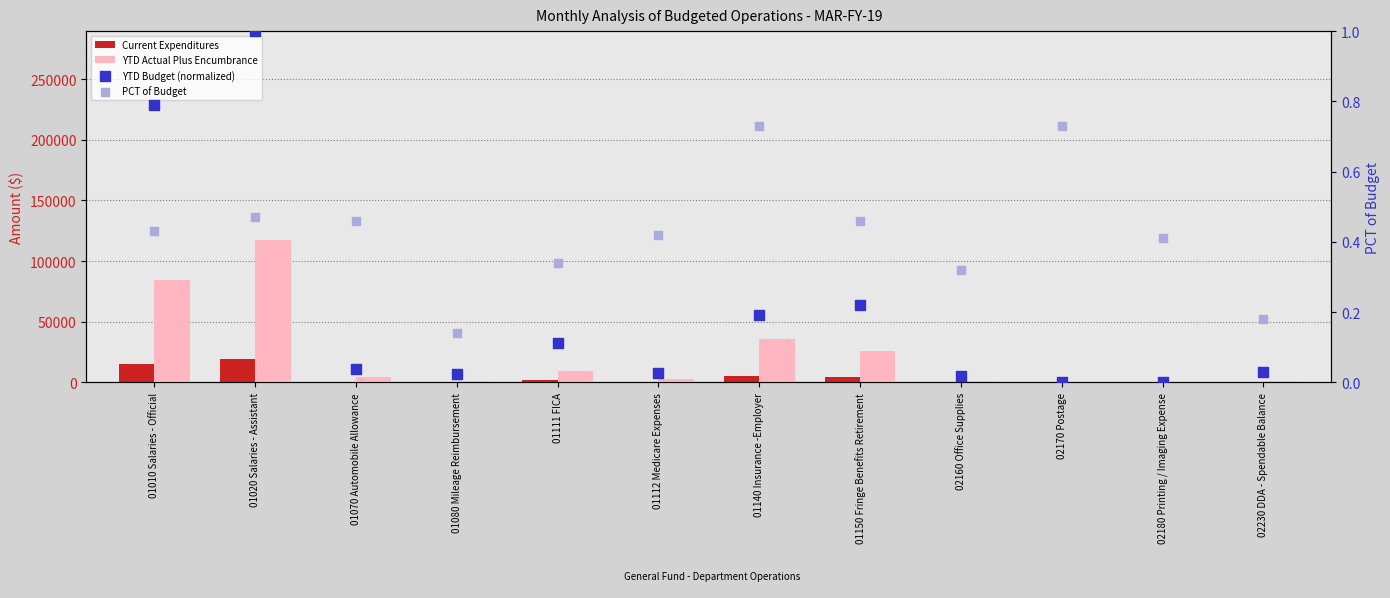

Which series reaches the minimum Y coordinate?

Current Expenditures